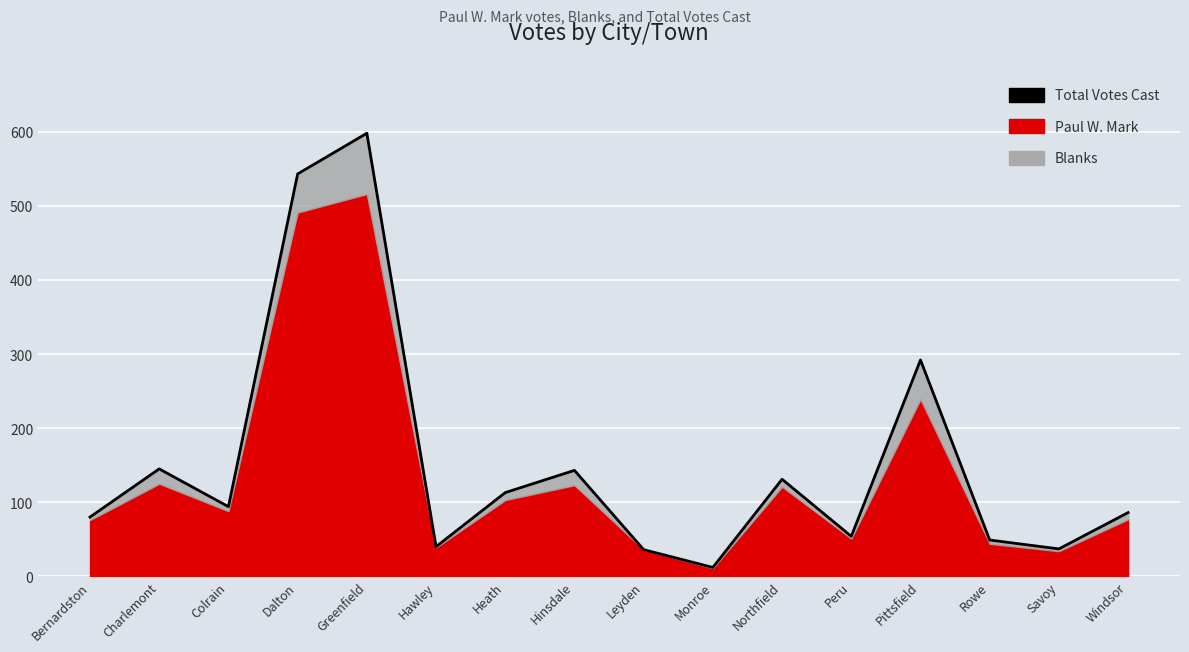

Which label corresponds to the smallest value in the chart?

Monroe